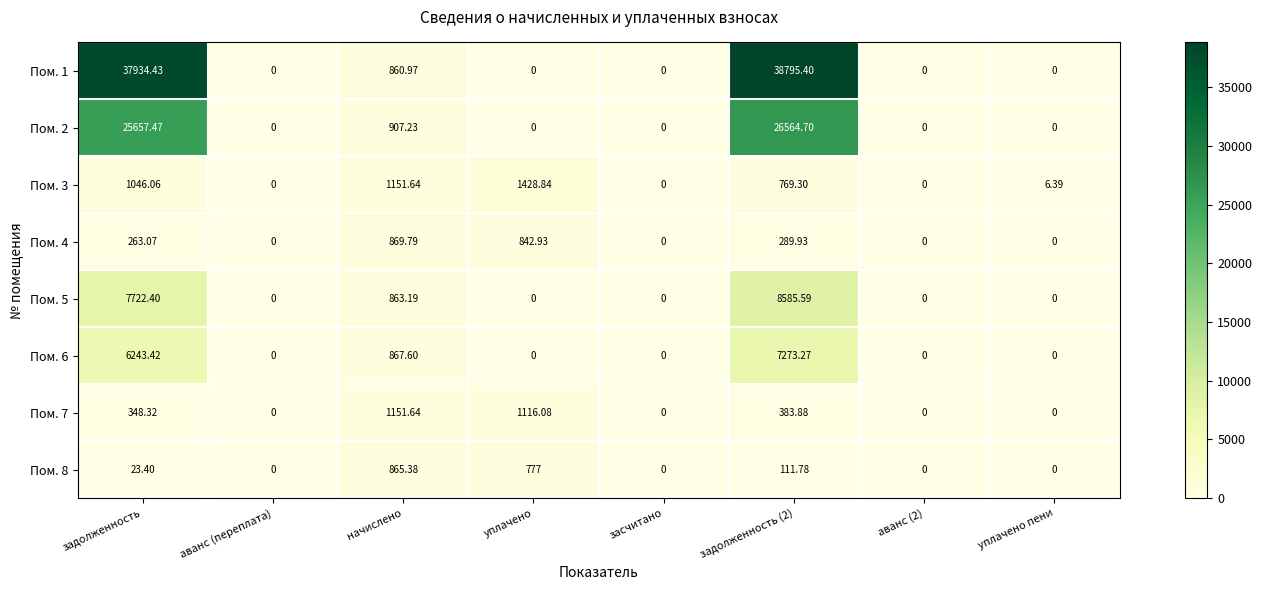

Is the value of Пом. 7 at уплачено greater than the value of Пом. 8 at засчитано?

Yes